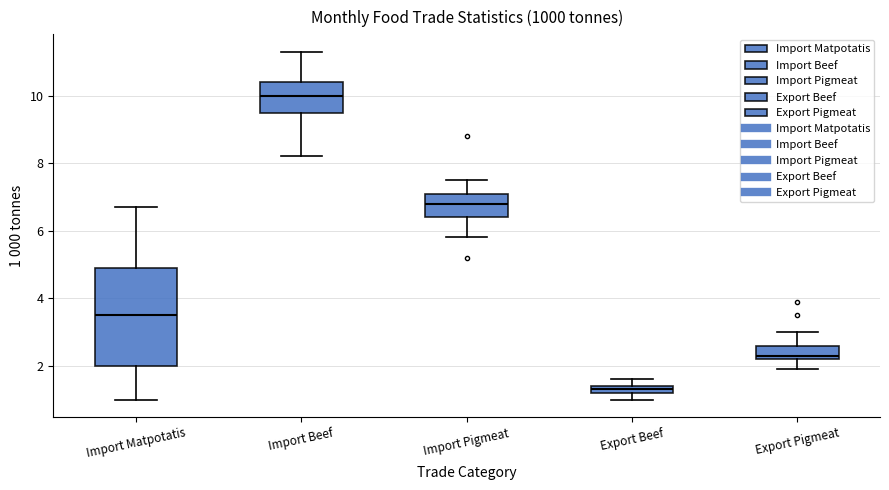

Which box is the tallest, from its lower edge to its upper edge?

Import Matpotatis